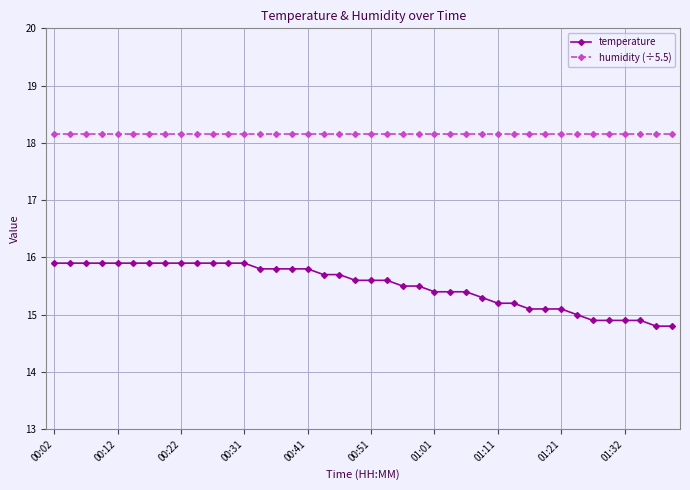

Which series has the largest total across all categories?

humidity (÷5.5)